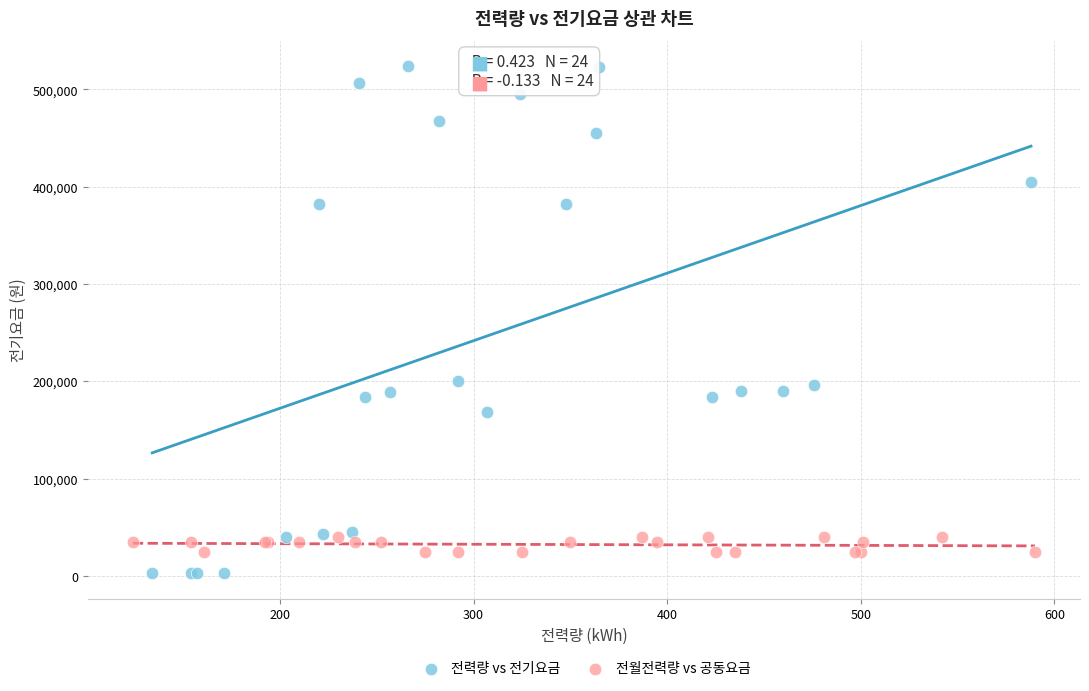

Which series has the largest Y range (max minus min)?

전력량 vs 전기요금